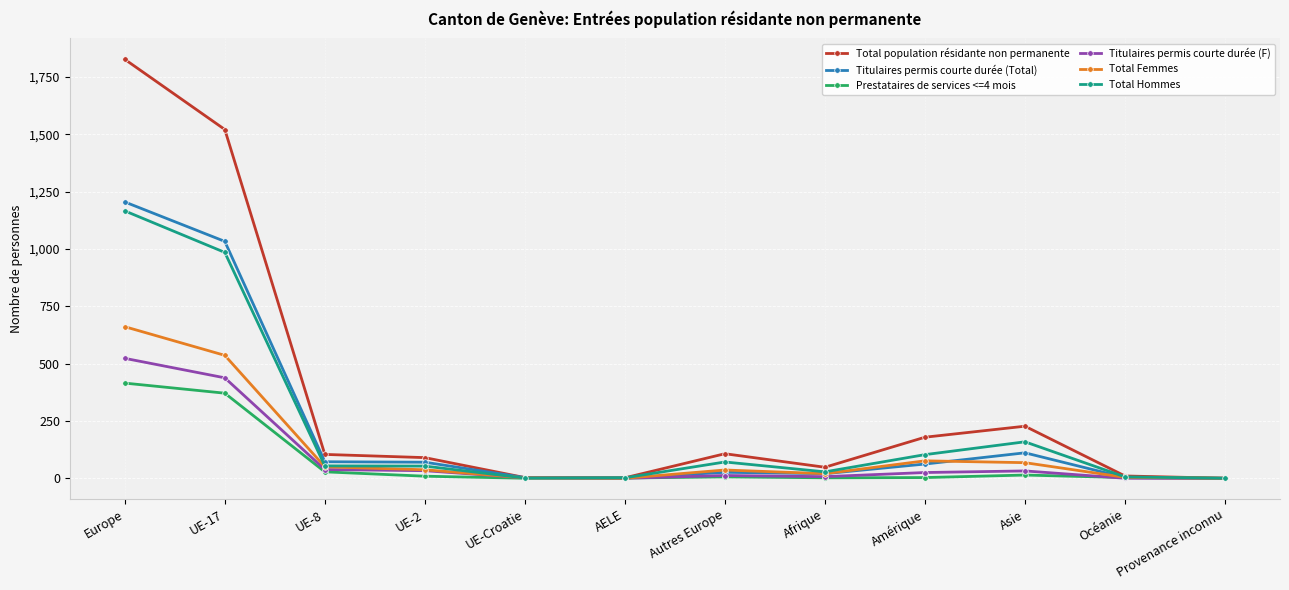

What are all the series names shown in the legend?

Total population résidante non permanente, Titulaires permis courte durée (Total), Prestataires de services <=4 mois, Titulaires permis courte durée (F), Total Femmes, Total Hommes